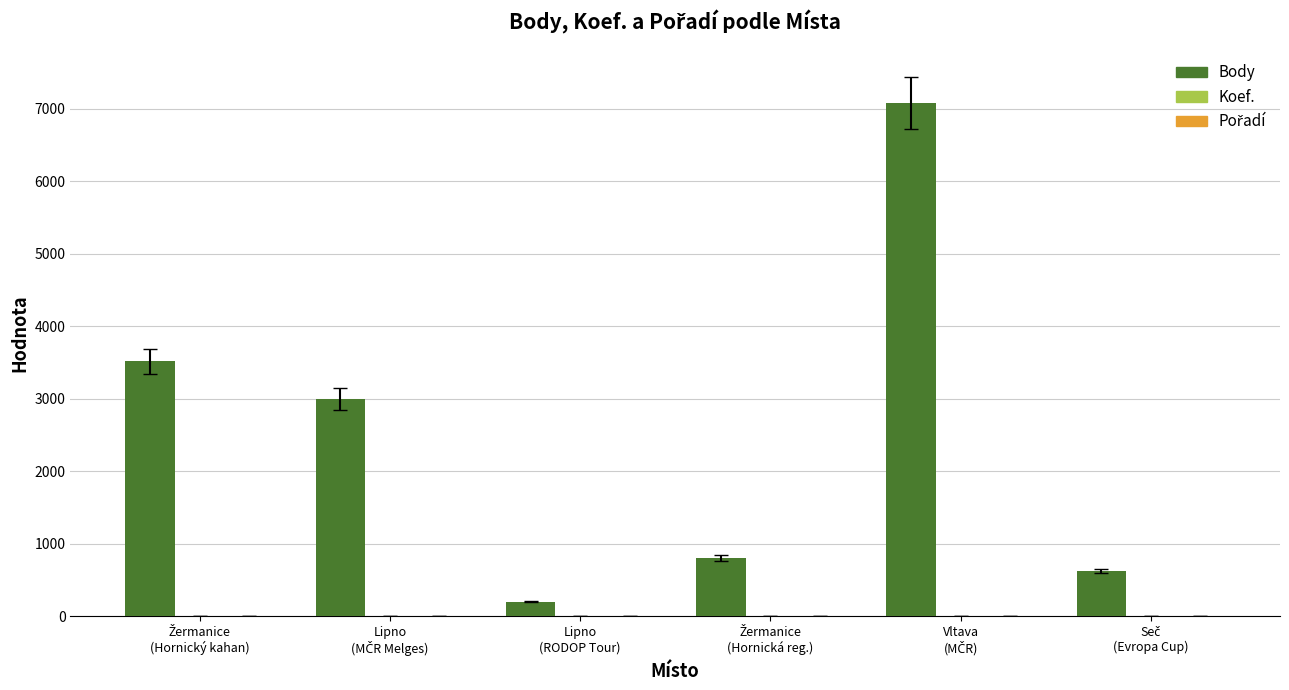

Which series has the largest total across all categories?

Body